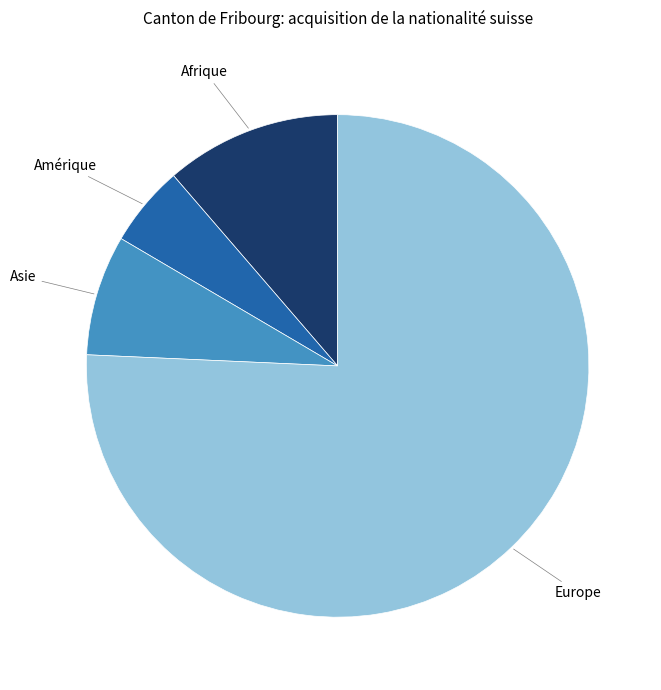

Is there any slice that represents more than half of the pie?

Yes